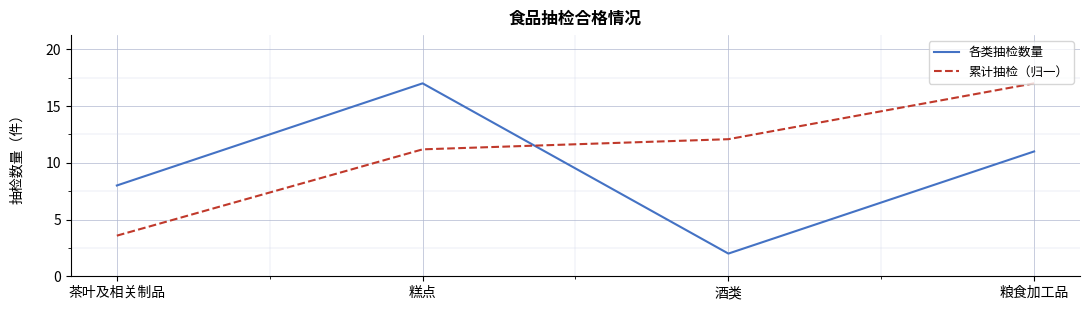

What is the difference between the 各类抽检数量 values at 茶叶及相关制品 and 糕点?

9.0